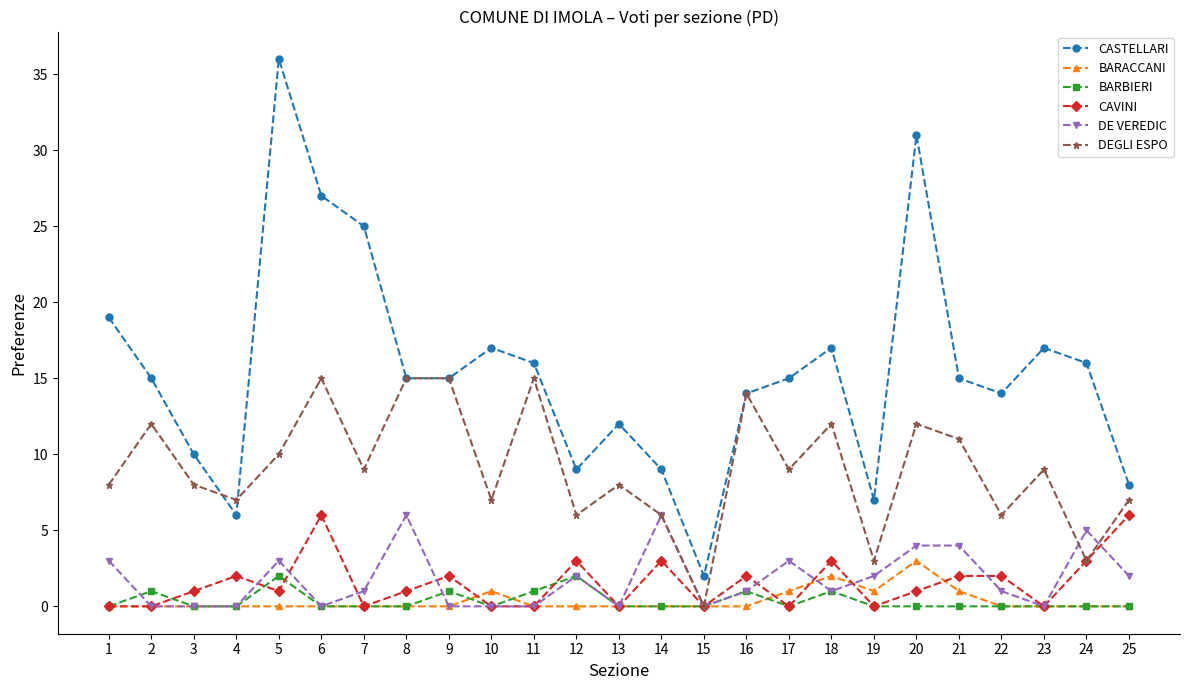

What is the spread (max minus min) of values at 20?

31